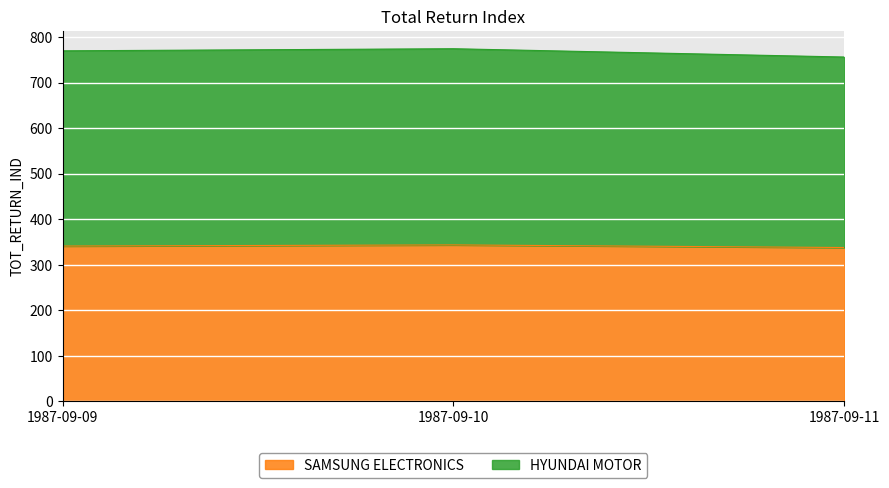

Reading left to right, what are all the values shown in this chart?

SAMSUNG ELECTRONICS: 1987-09-09=341.3	1987-09-10=343.8	1987-09-11=338.0
HYUNDAI MOTOR: 1987-09-09=769.8	1987-09-10=774.5	1987-09-11=756.2